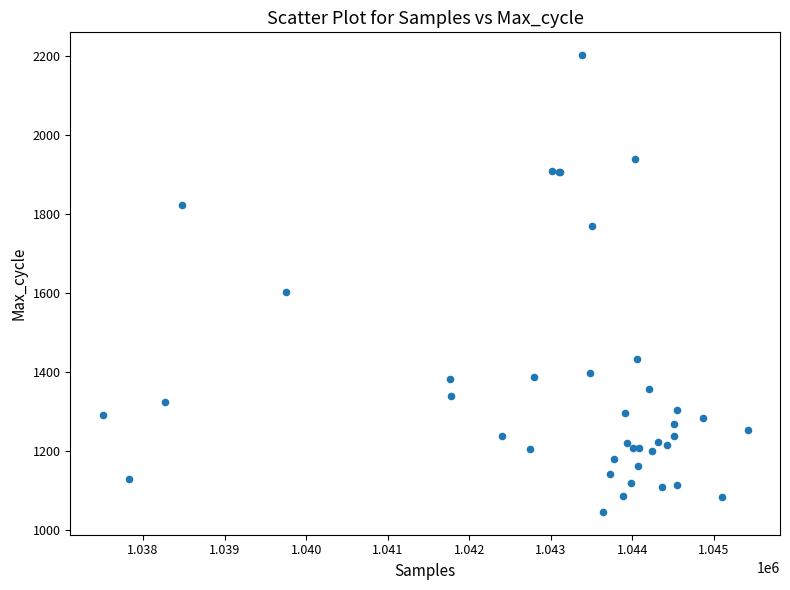

What Y value in the scatter plot is closest to 1624?

1604